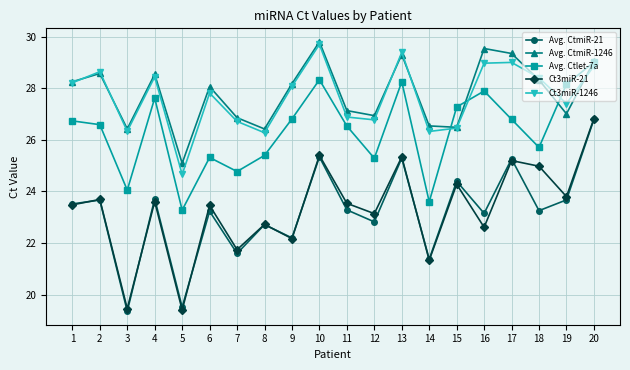

Which category has the highest value in the Avg. Ctlet-7a series?

20